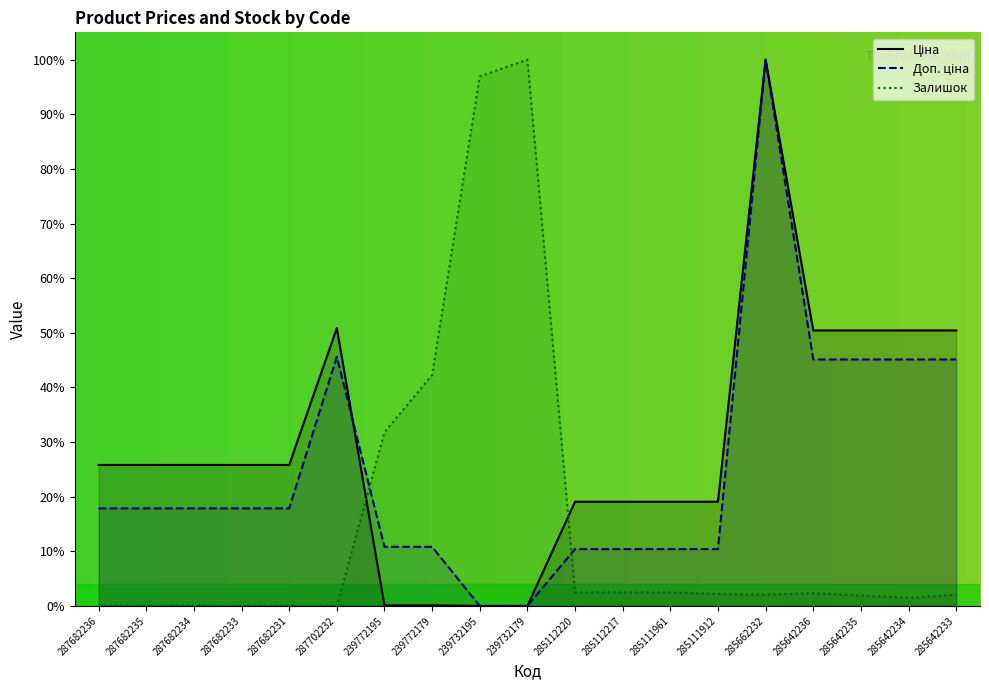

At which label is Доп. ціна closest to 0?

239732195